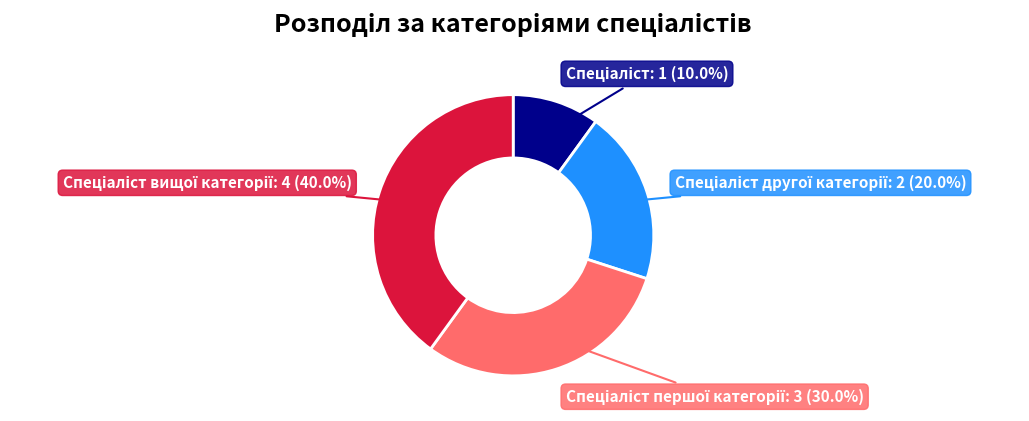

Does any single category account for the majority?

No